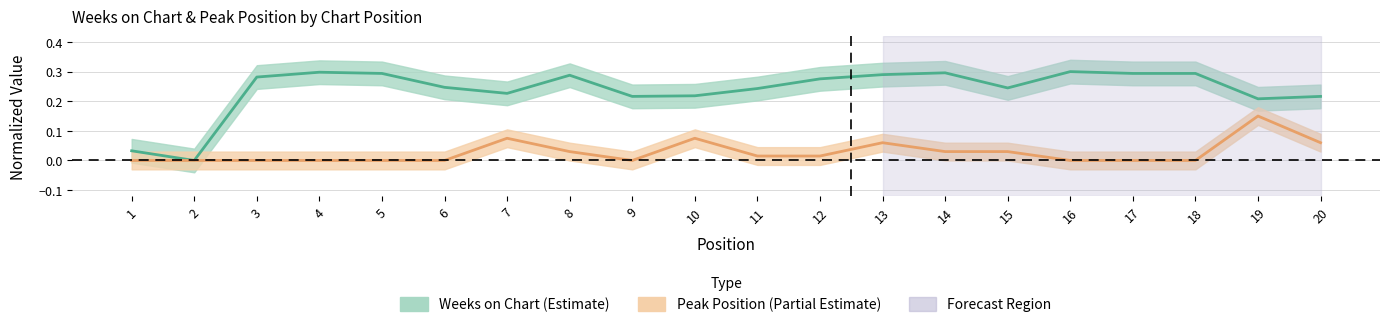

Between 16 and 20, which series saw the biggest shift?

Weeks on Chart